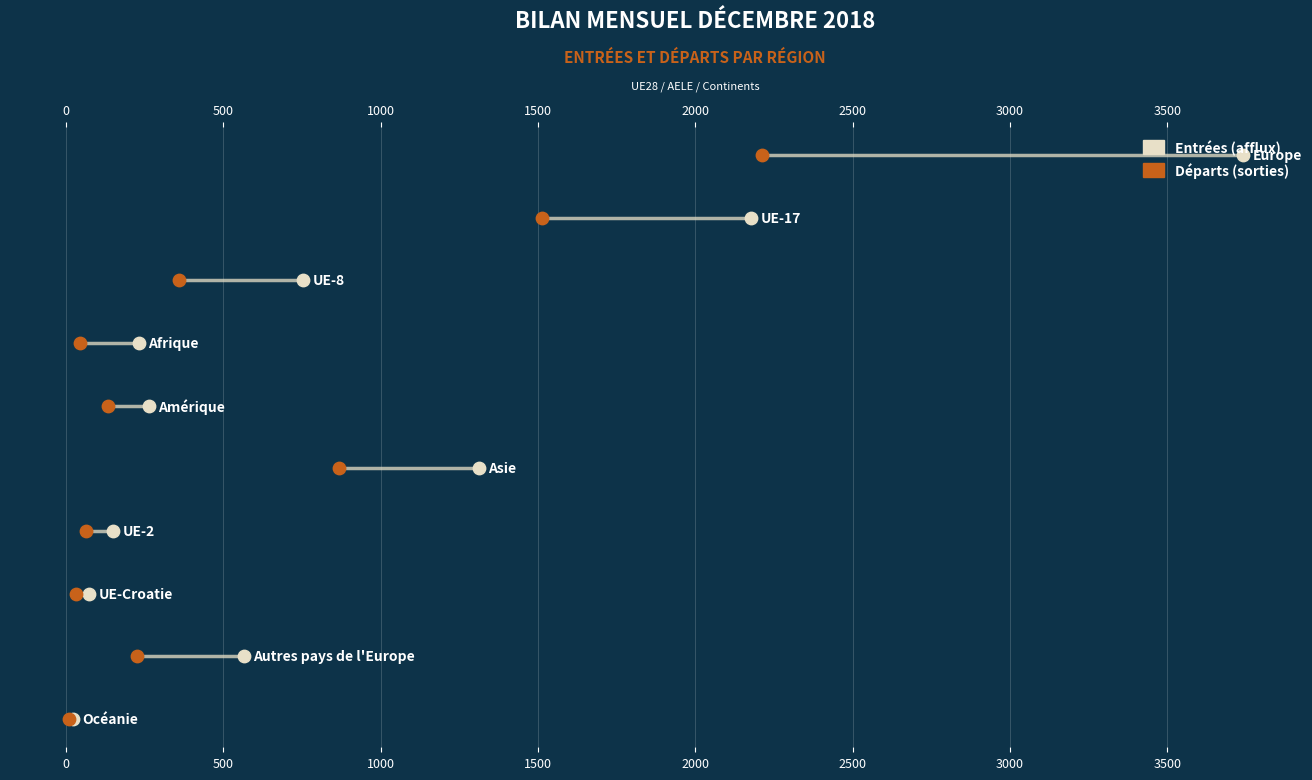

Is the value of Entrées (afflux) at 3500 greater than the value of Départs (sorties) at 1000?

Yes